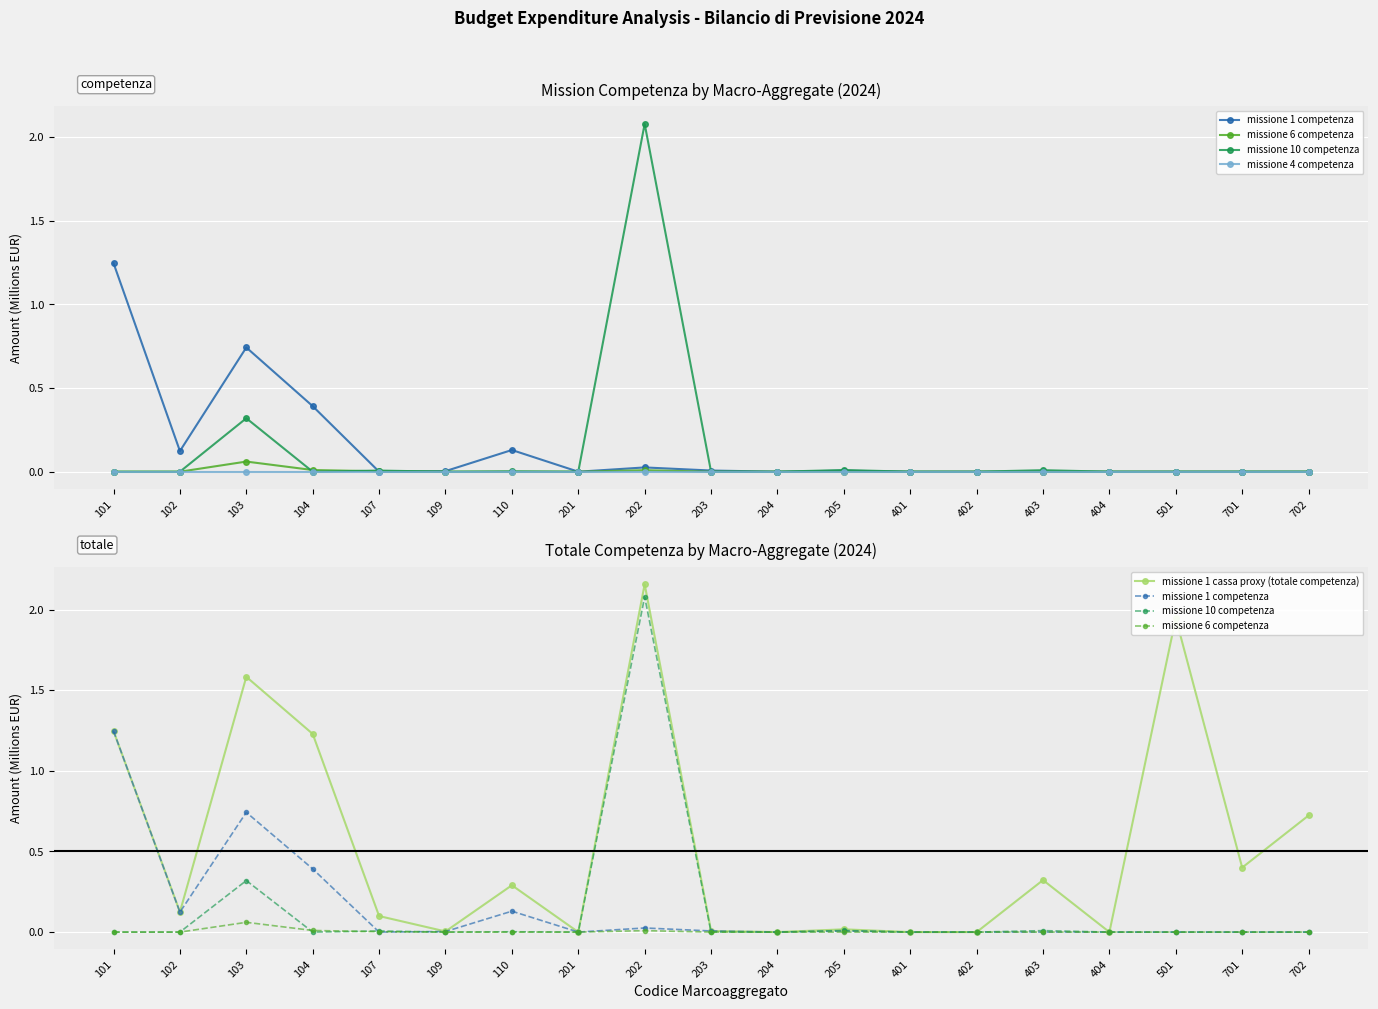

What are all the series names shown in the legend?

missione 1 competenza, missione 6 competenza, missione 10 competenza, missione 4 competenza, missione 1 cassa proxy (totale competenza)